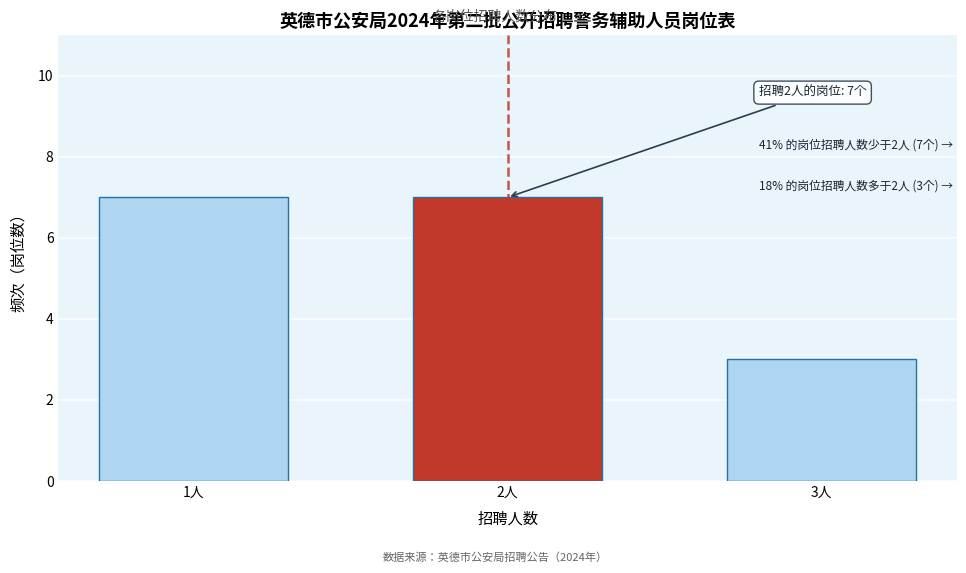

Reading left to right, extract all data points from this chart.

7	7	3